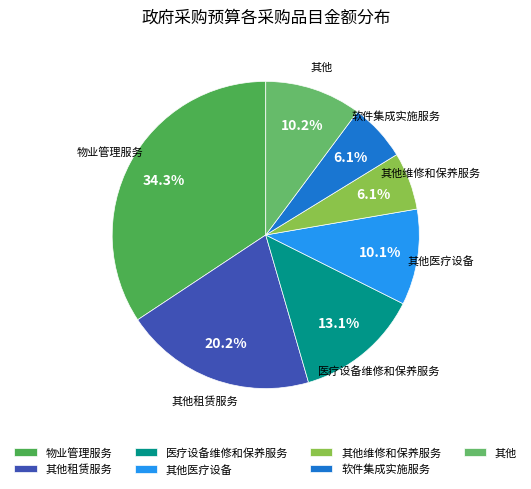

Between 软件集成实施服务 and 其他医疗设备, which is larger?

其他医疗设备